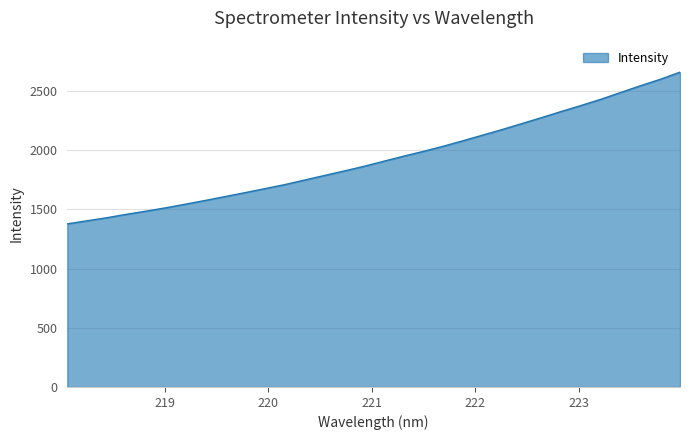

What is the minimum value shown in the chart?

1376.8